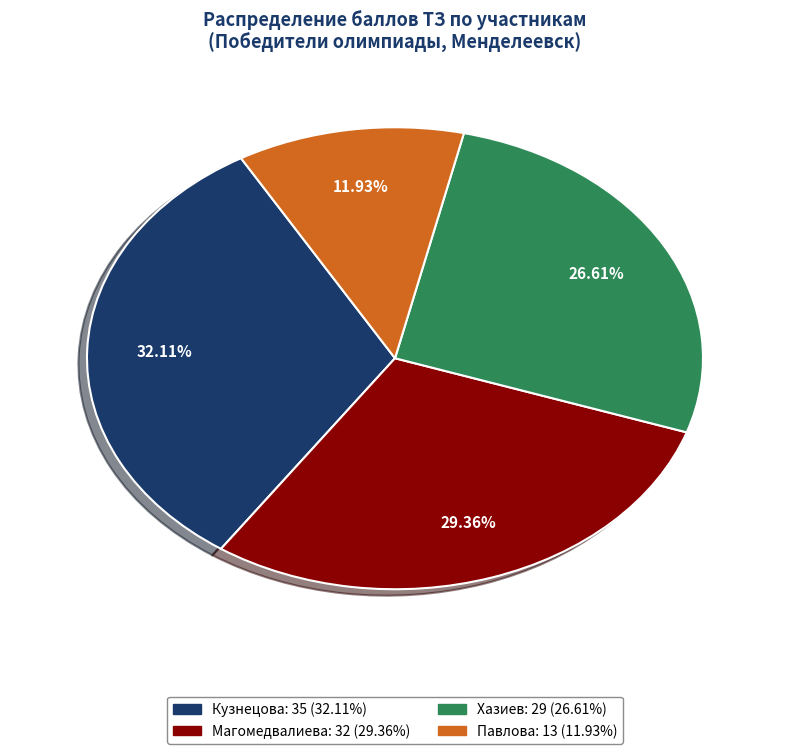

To the nearest percent, what is the difference between the largest and smallest slice percentages?

20%